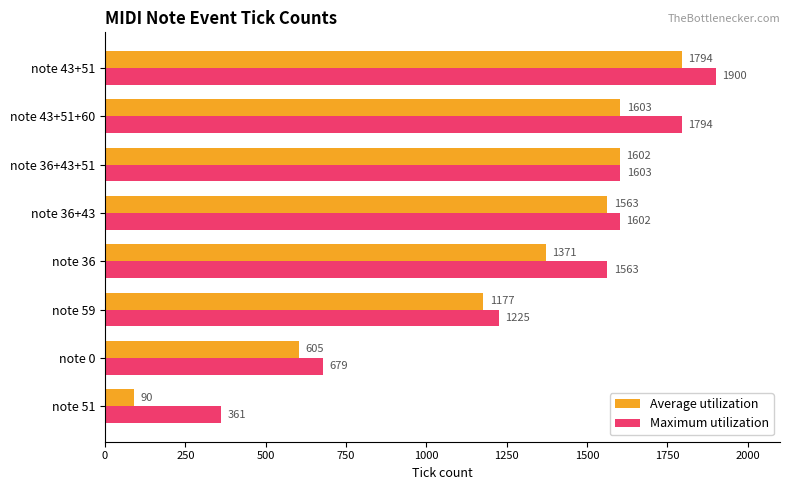

Is the value of Maximum utilization at note 0 greater than the value of Average utilization at note 59?

No